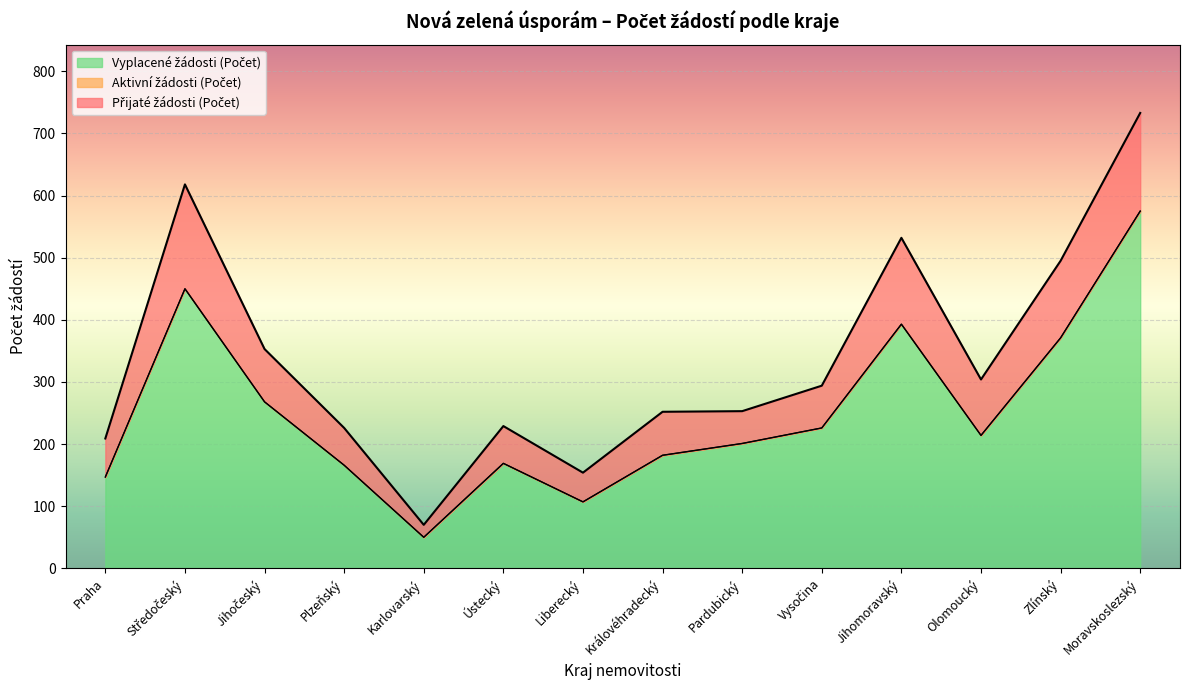

What is the smallest value displayed?

50